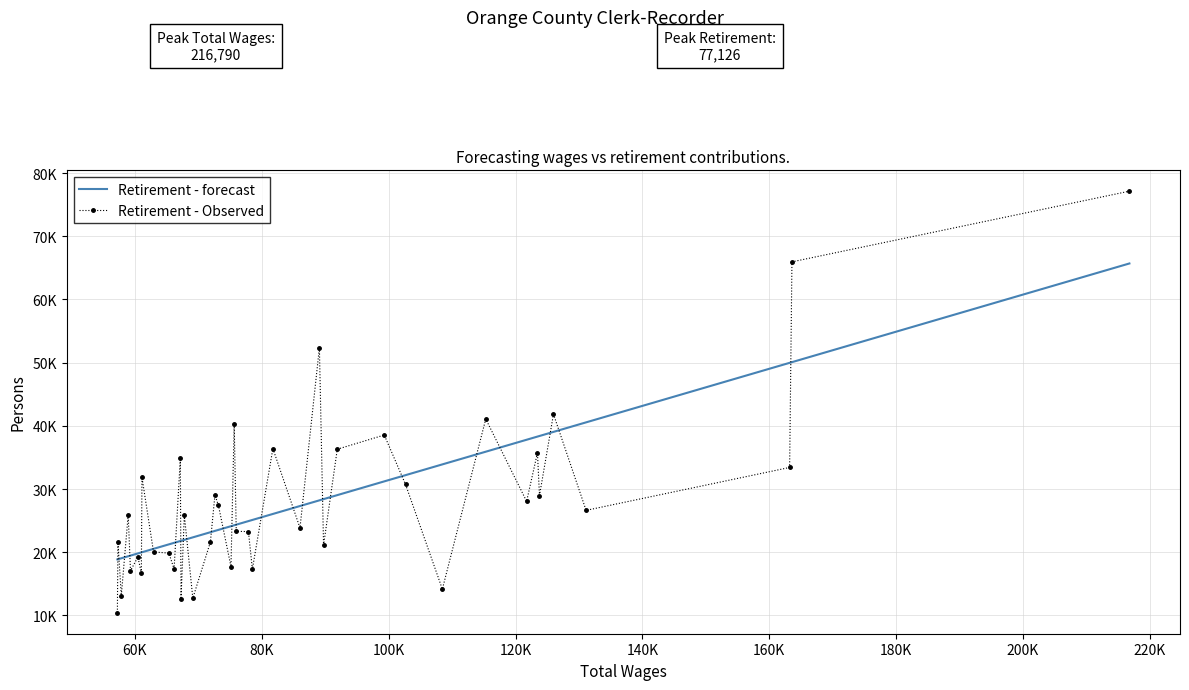

List the series in order of their overall mean, highest first.

Retirement - Observed, Retirement - forecast